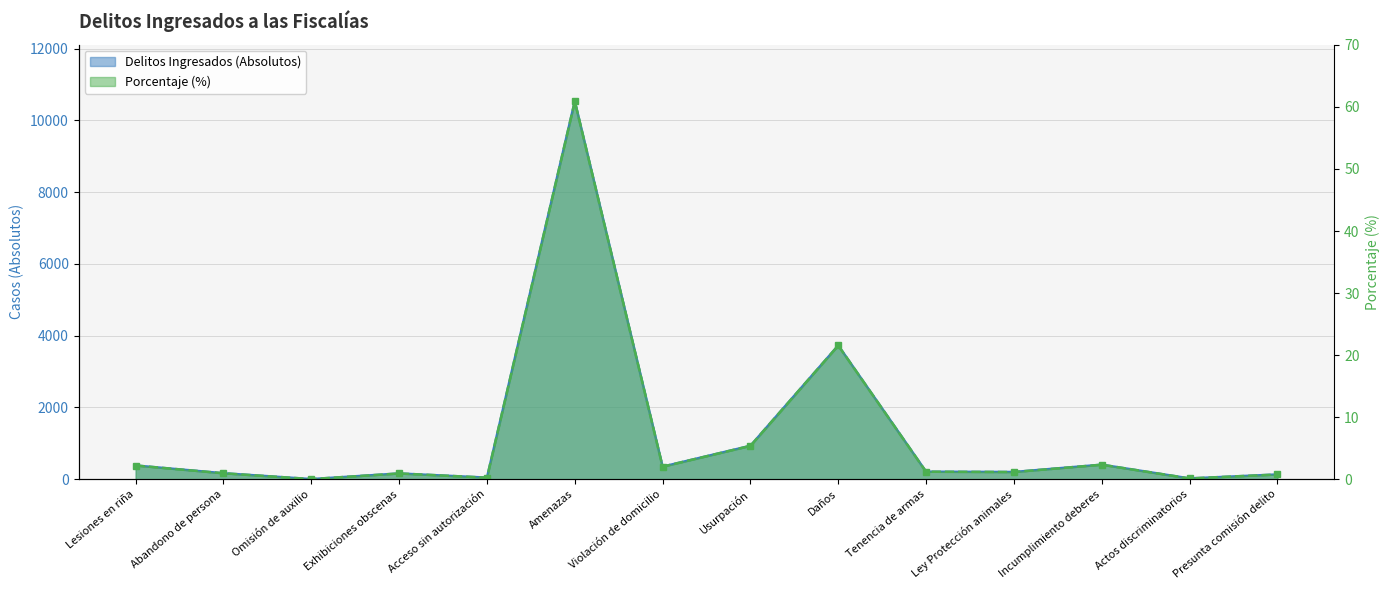

What is the label of the 12th point from the right?

Omisión de auxilio